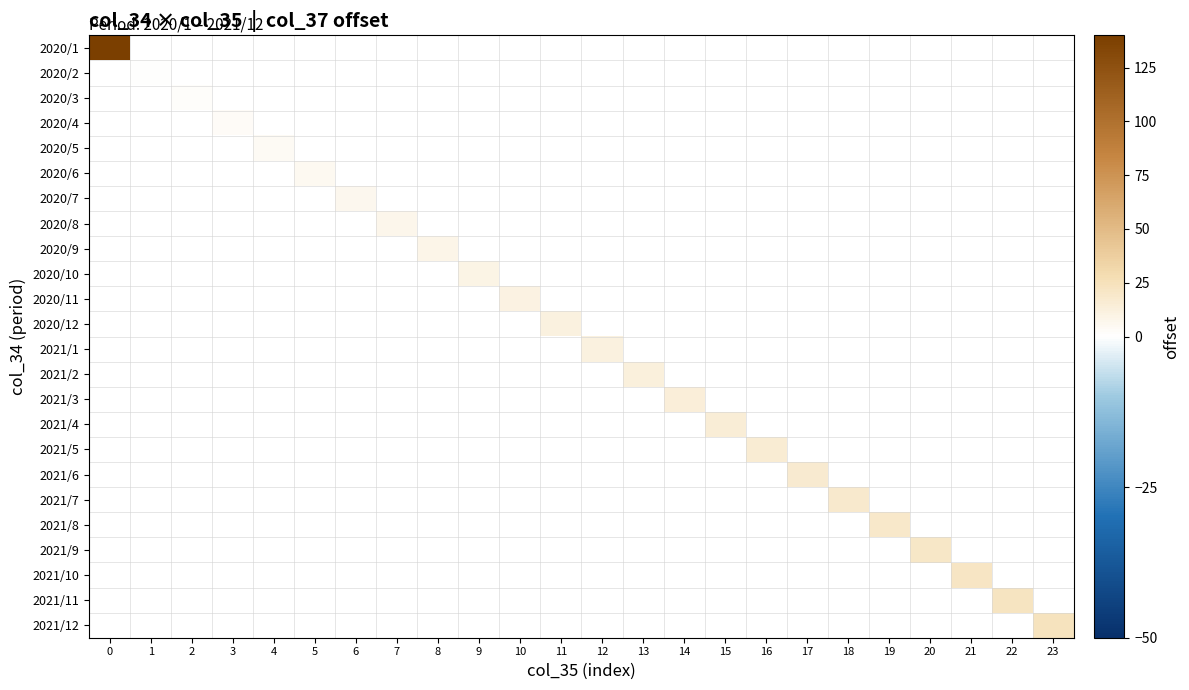

How many positive values does the 2021/3 series have?

1